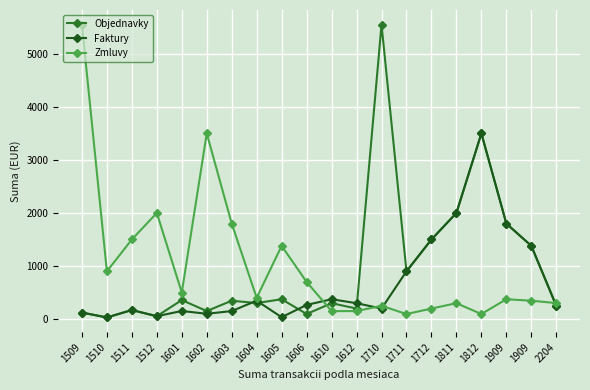

What is the sum of the Zmluvy values at 1603 and 1612?

1950.0